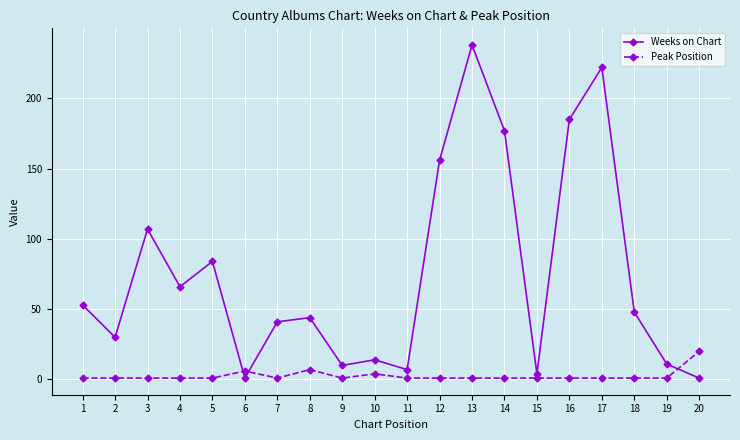

True or false: Weeks on Chart has a value of 4 at 15.

True